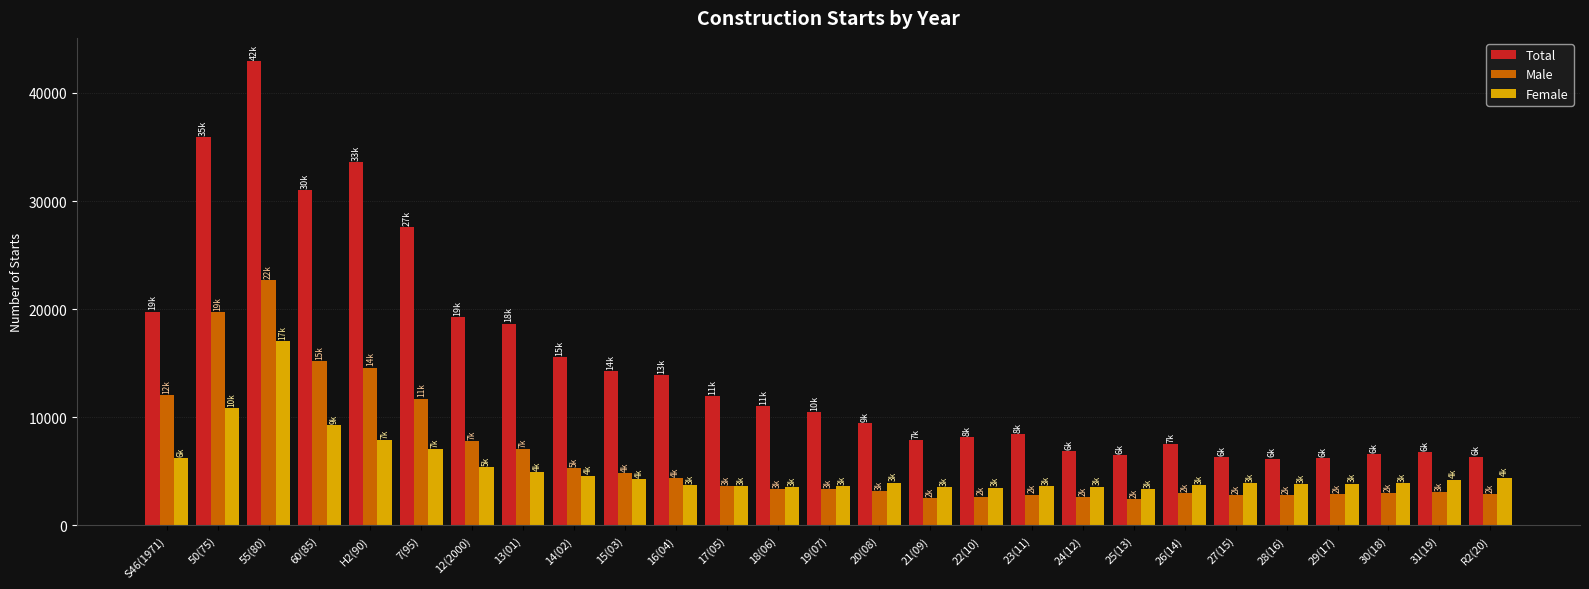

What are all the series names shown in the legend?

Total, Male, Female